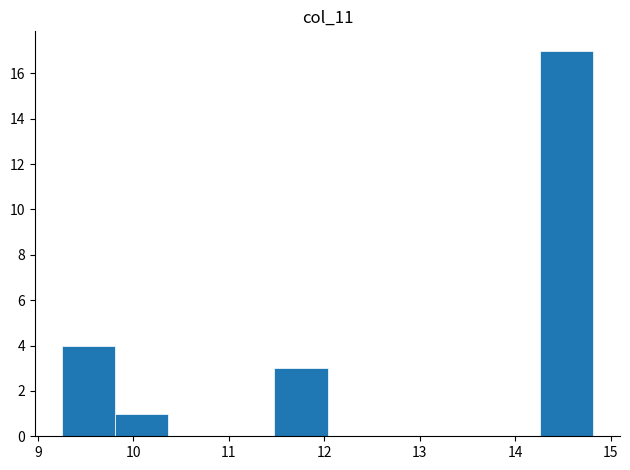

Which range on the x-axis has the tallest bar?

14.3 to 14.8